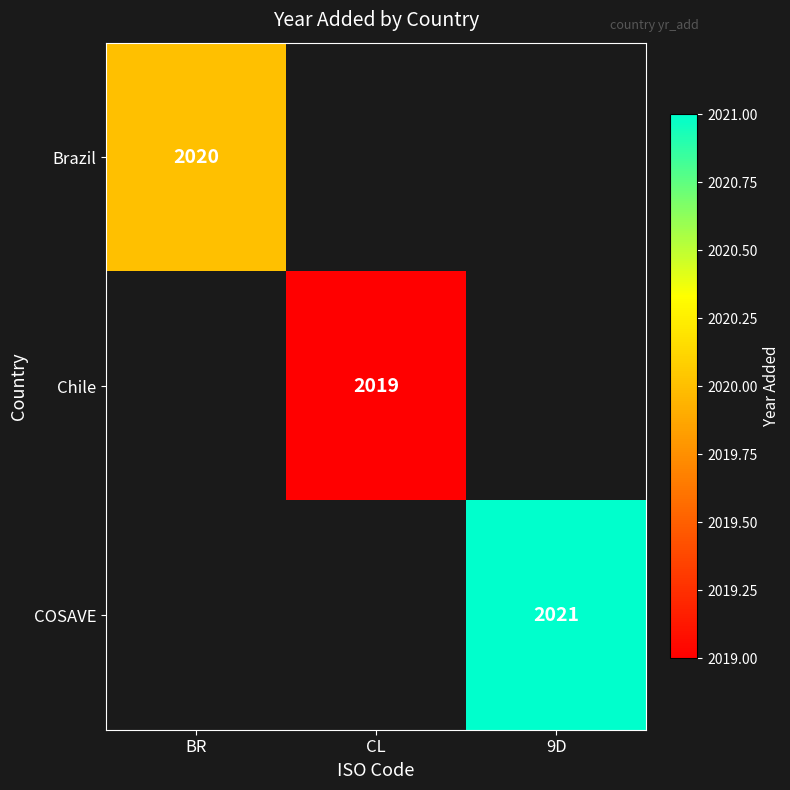

The value of Brazil at BR is 2020. True or false?

True